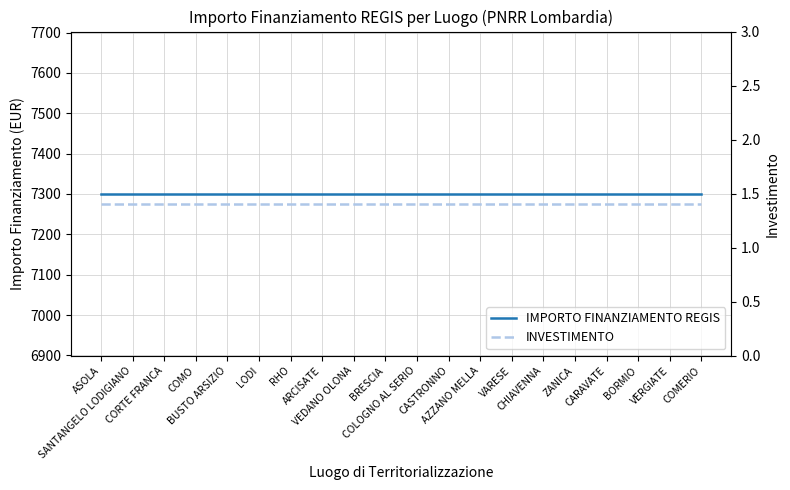

True or false: IMPORTO FINANZIAMENTO REGIS and INVESTIMENTO cross at least once.

False